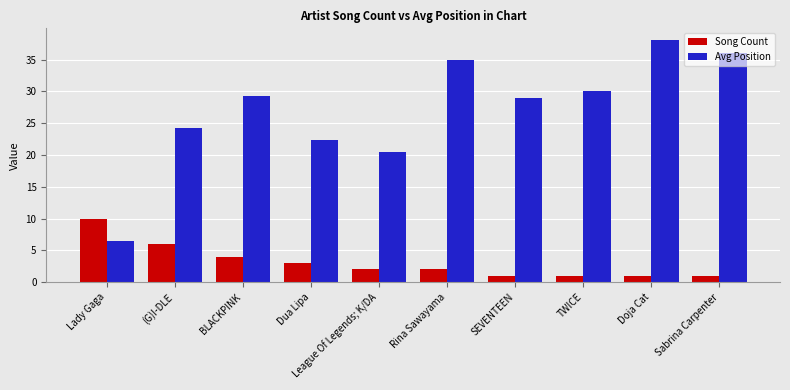

What is the maximum value for Avg Position?

38.0